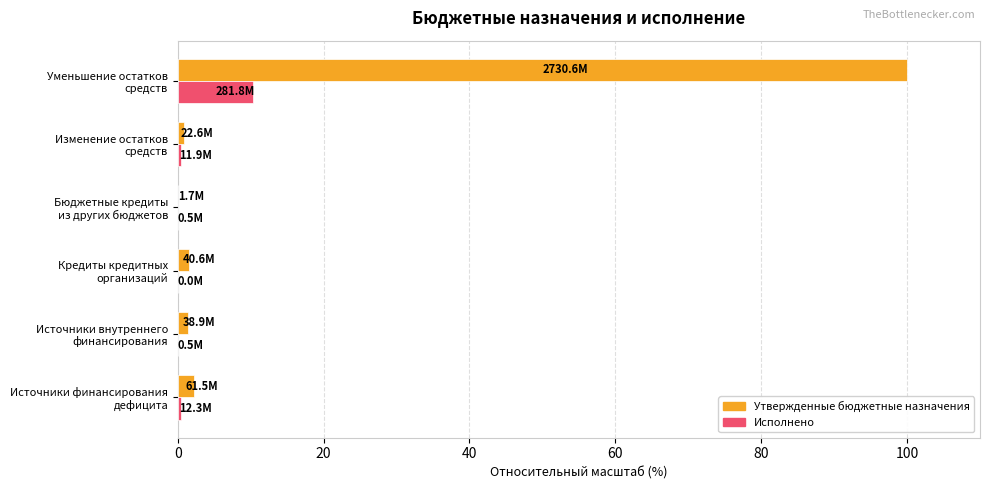

Which series has the largest total across all categories?

Утвержденные бюджетные назначения